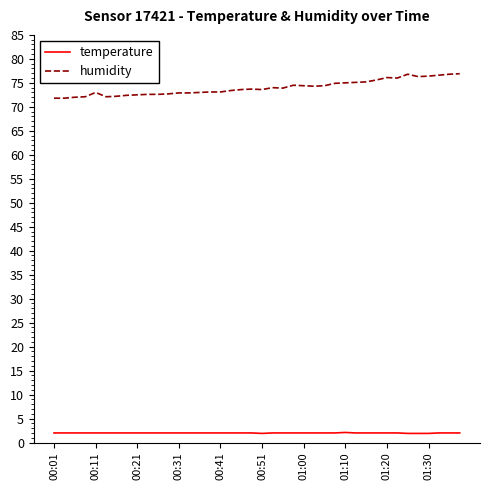

Count the number of categories in the chart.

40